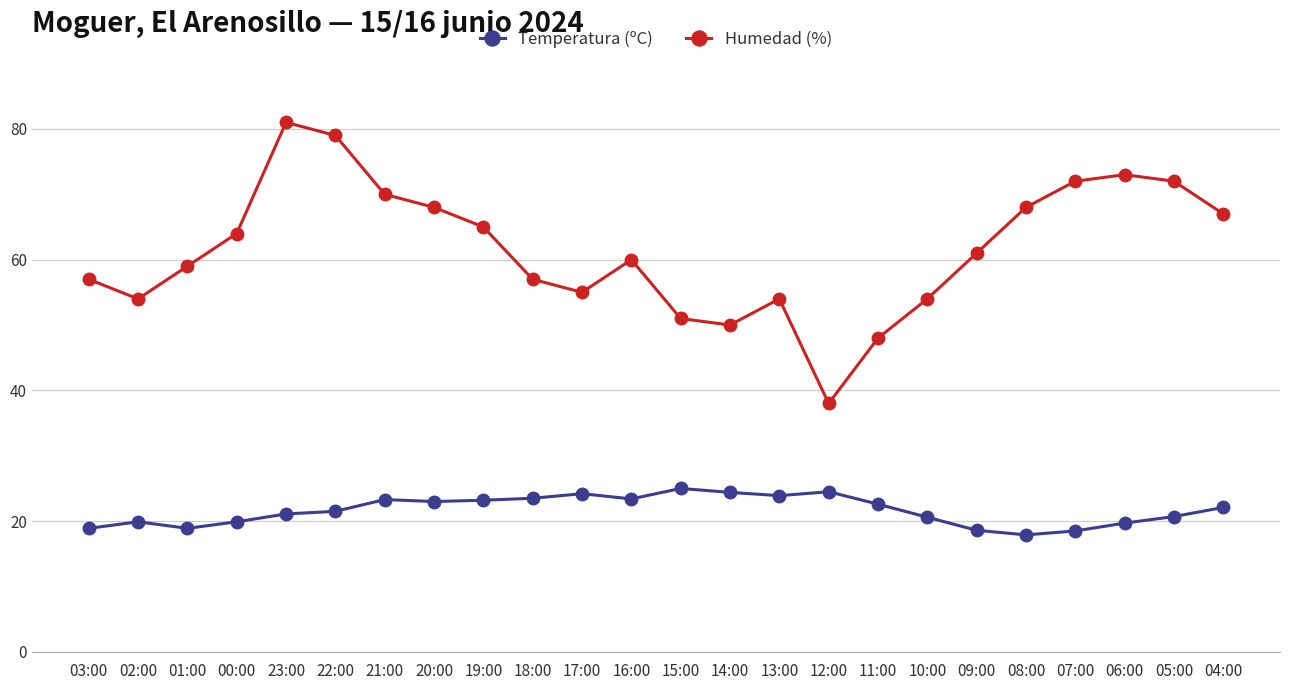

At which label is Humedad (%) closest to 59?

01:00